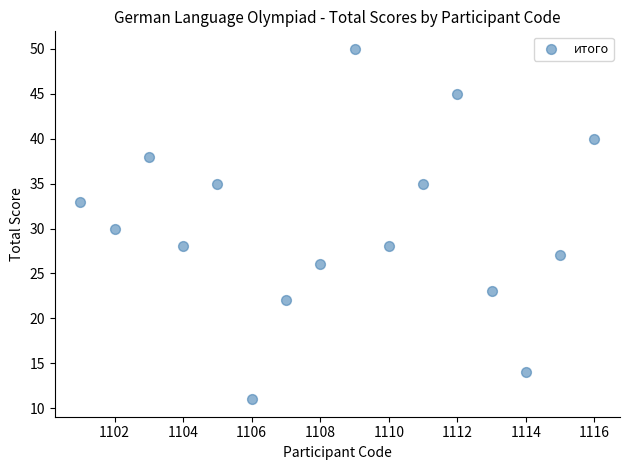

What is the range of Y values (max minus min)?

39